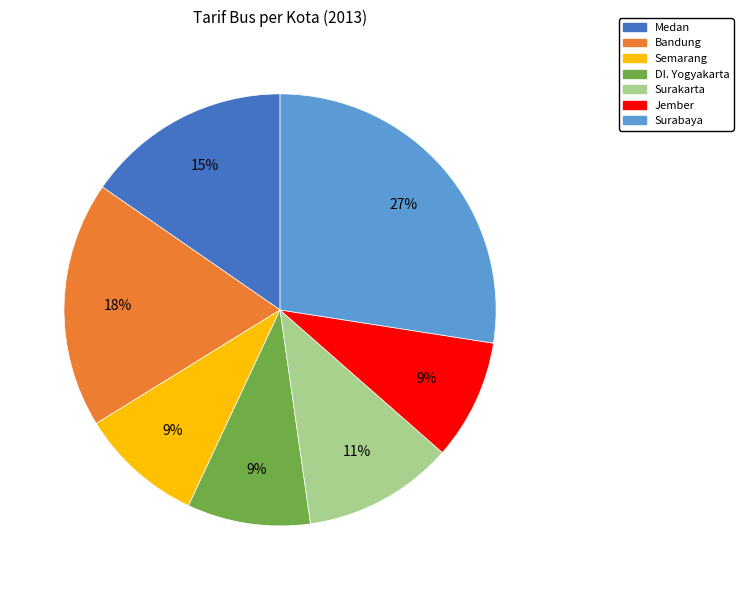

To the nearest percent, what is the difference between the largest and smallest slice percentages?

18%